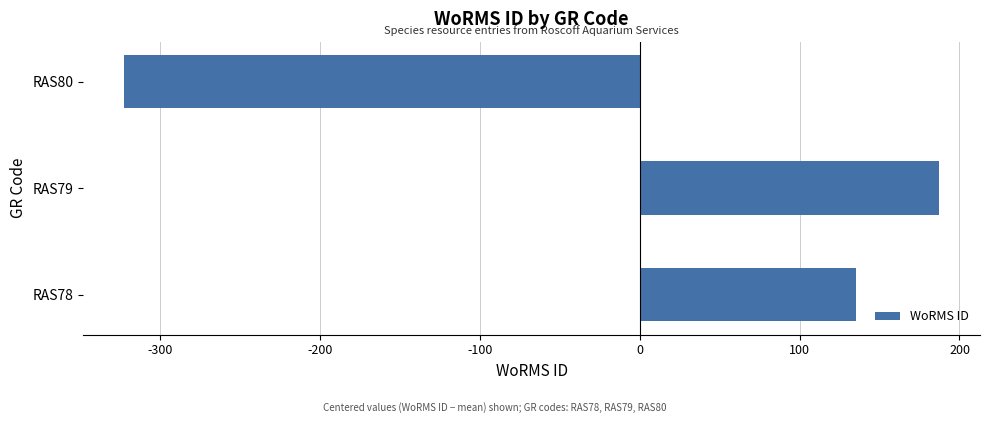

Which has a higher value, RAS78 or RAS80?

RAS78